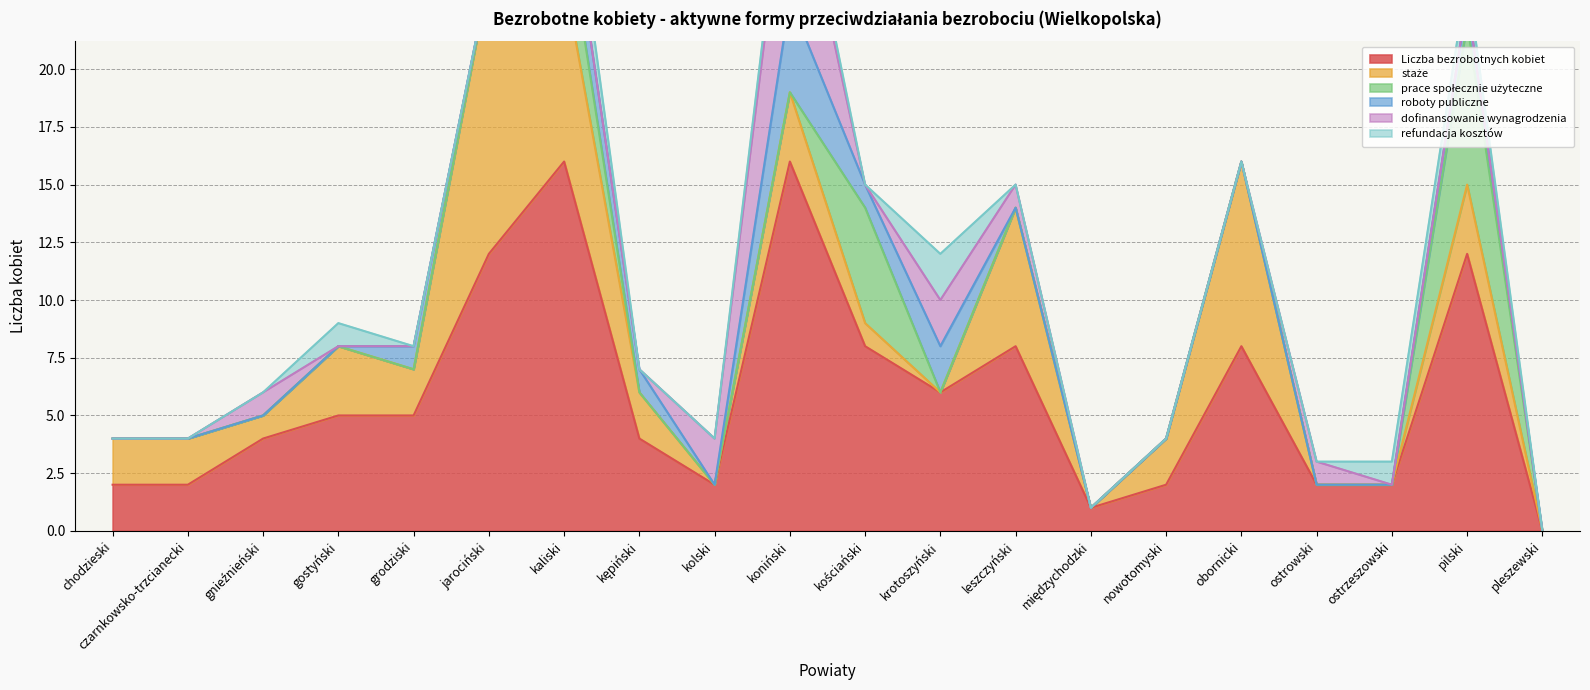

Reading left to right, list all the values displayed in this chart.

Liczba bezrobotnych kobiet: chodzieski=2	czarnkowsko-trzcianecki=2	gnieźnieński=4	gostyński=5	grodziski=5	jarociński=12	kaliski=16	kępiński=4	kolski=2	koniński=16	kościański=8	krotoszyński=6	leszczyński=8	międzychodzki=1	nowotomyski=2	obornicki=8	ostrowski=2	ostrzeszowski=2	pilski=12	pleszewski=0
staże: chodzieski=2	czarnkowsko-trzcianecki=2	gnieźnieński=1	gostyński=3	grodziski=2	jarociński=12	kaliski=8	kępiński=2	kolski=0	koniński=3	kościański=1	krotoszyński=0	leszczyński=6	międzychodzki=0	nowotomyski=2	obornicki=8	ostrowski=0	ostrzeszowski=0	pilski=3	pleszewski=0
prace społecznie użyteczne: chodzieski=0	czarnkowsko-trzcianecki=0	gnieźnieński=0	gostyński=0	grodziski=0	jarociński=0	kaliski=3	kępiński=0	kolski=0	koniński=0	kościański=5	krotoszyński=0	leszczyński=0	międzychodzki=0	nowotomyski=0	obornicki=0	ostrowski=0	ostrzeszowski=0	pilski=7	pleszewski=0
roboty publiczne: chodzieski=0	czarnkowsko-trzcianecki=0	gnieźnieński=0	gostyński=0	grodziski=1	jarociński=0	kaliski=2	kępiński=1	kolski=0	koniński=4	kościański=1	krotoszyński=2	leszczyński=0	międzychodzki=0	nowotomyski=0	obornicki=0	ostrowski=0	ostrzeszowski=0	pilski=1	pleszewski=0
dofinansowanie wynagrodzenia: chodzieski=0	czarnkowsko-trzcianecki=0	gnieźnieński=1	gostyński=0	grodziski=0	jarociński=0	kaliski=0	kępiński=0	kolski=2	koniński=7	kościański=0	krotoszyński=2	leszczyński=1	międzychodzki=0	nowotomyski=0	obornicki=0	ostrowski=1	ostrzeszowski=0	pilski=0	pleszewski=0
refundacja kosztów: chodzieski=0	czarnkowsko-trzcianecki=0	gnieźnieński=0	gostyński=1	grodziski=0	jarociński=0	kaliski=2	kępiński=0	kolski=0	koniński=1	kościański=0	krotoszyński=2	leszczyński=0	międzychodzki=0	nowotomyski=0	obornicki=0	ostrowski=0	ostrzeszowski=1	pilski=1	pleszewski=0